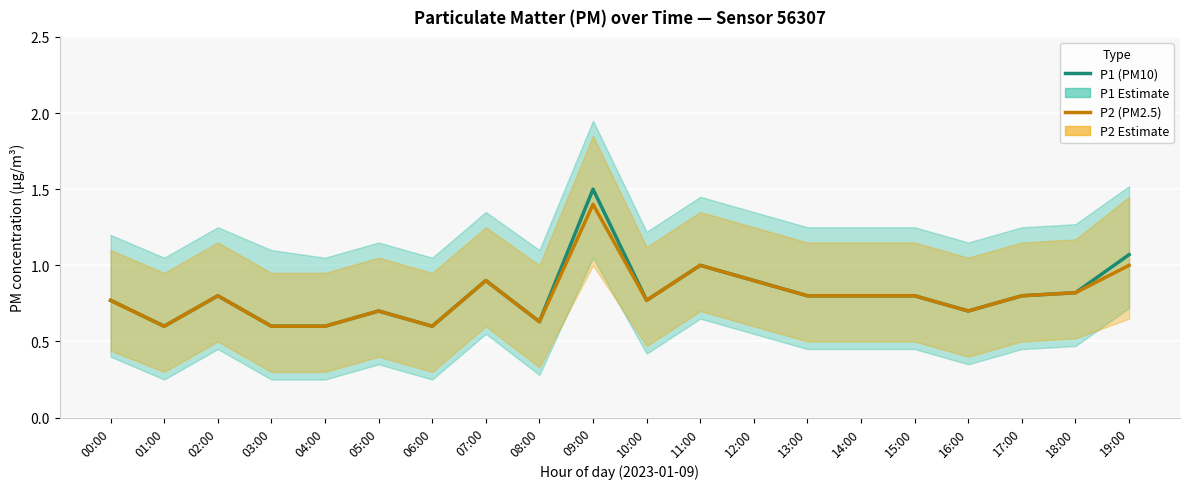

Reading right to left, what are all the values shown in this chart?

P1 (PM10): 19:00=1.1	18:00=0.8	17:00=0.8	16:00=0.7	15:00=0.8	14:00=0.8	13:00=0.8	12:00=0.9	11:00=1.0	10:00=0.8	09:00=1.5	08:00=0.6	07:00=0.9	06:00=0.6	05:00=0.7	04:00=0.6	03:00=0.6	02:00=0.8	01:00=0.6	00:00=0.8
P2 (PM2.5): 19:00=1.0	18:00=0.8	17:00=0.8	16:00=0.7	15:00=0.8	14:00=0.8	13:00=0.8	12:00=0.9	11:00=1.0	10:00=0.8	09:00=1.4	08:00=0.6	07:00=0.9	06:00=0.6	05:00=0.7	04:00=0.6	03:00=0.6	02:00=0.8	01:00=0.6	00:00=0.8